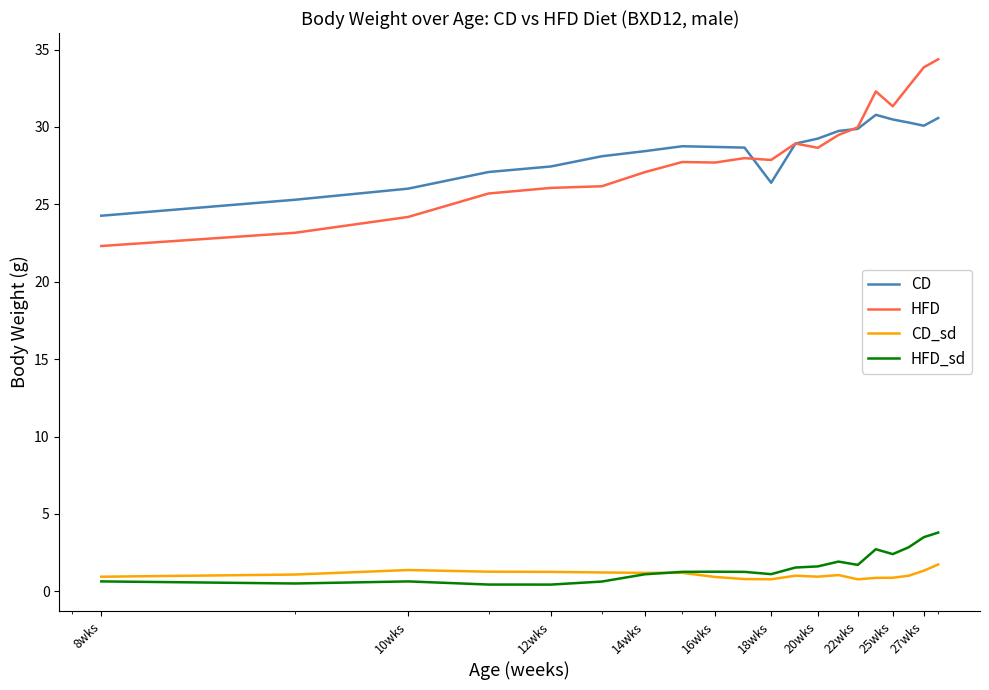

True or false: HFD_sd and HFD cross at least once.

False